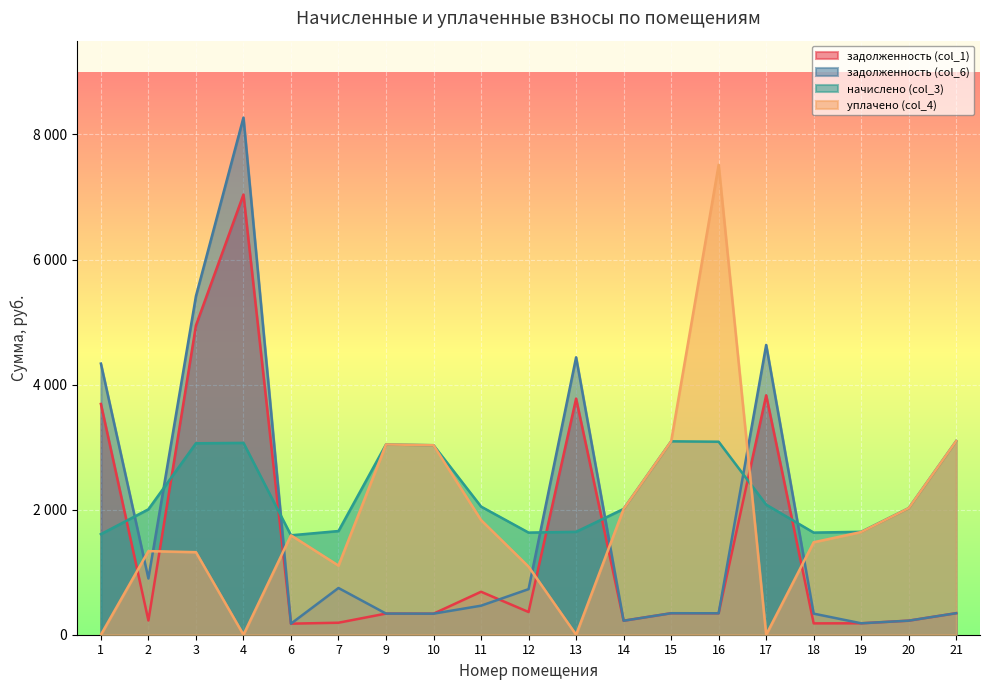

At how many categories does at least one series exceed 4147?

6